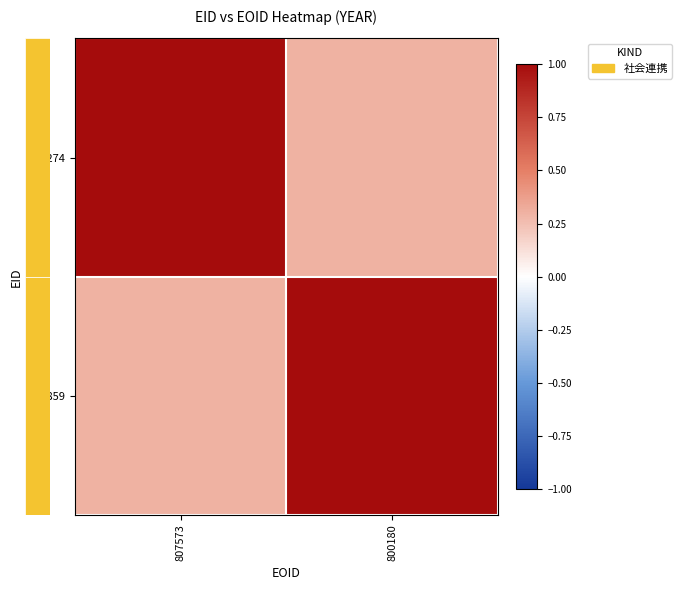

What is the total value across all series at 800180?

1.3